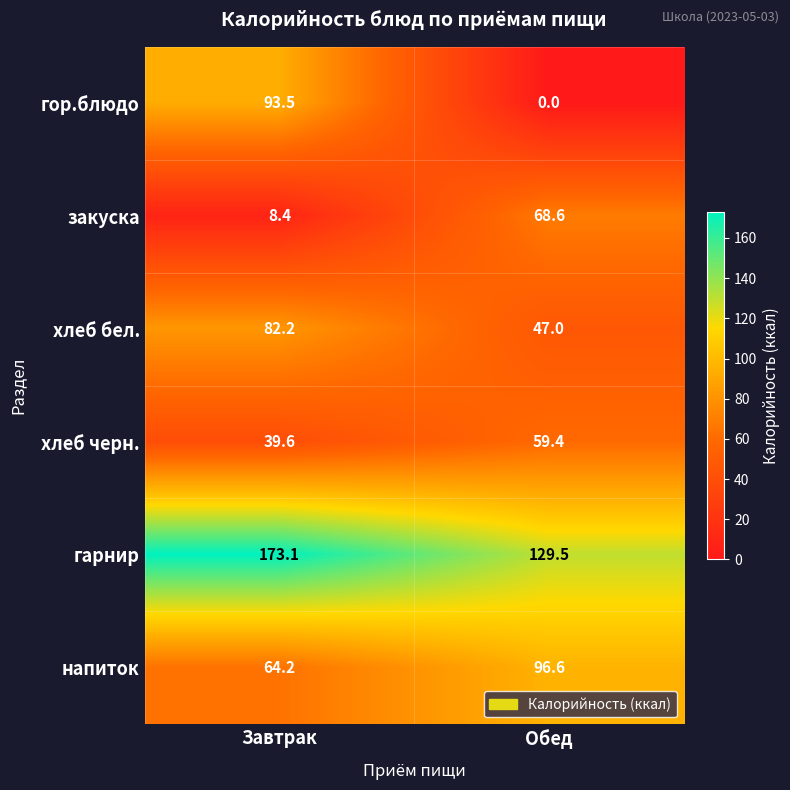

Rank the series at Завтрак from lowest to highest value.

закуска, хлеб черн., напиток, хлеб бел., гор.блюдо, гарнир